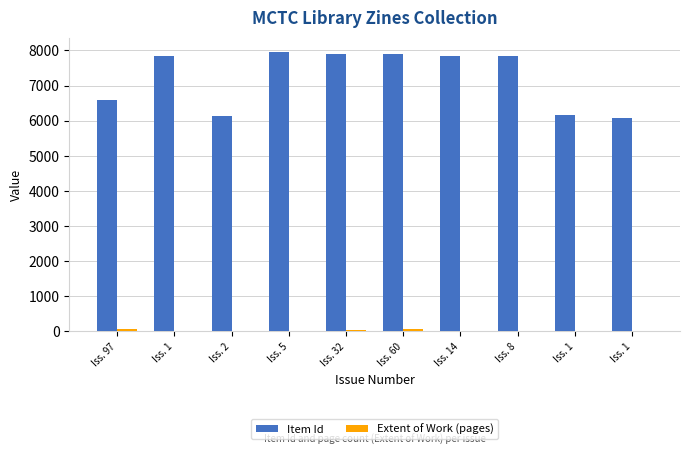

Reading left to right, transcribe all the data shown in this chart.

Item Id: Iss. 97=6582	Iss. 1=7839	Iss. 2=6134	Iss. 5=7967	Iss. 32=7892	Iss. 60=7891	Iss. 14=7848	Iss. 8=7839	Iss. 1=6159	Iss. 1=6082
Extent of Work (pages): Iss. 97=76	Iss. 1=1	Iss. 2=12	Iss. 5=5	Iss. 32=32	Iss. 60=60	Iss. 14=14	Iss. 8=8	Iss. 1=4	Iss. 1=16